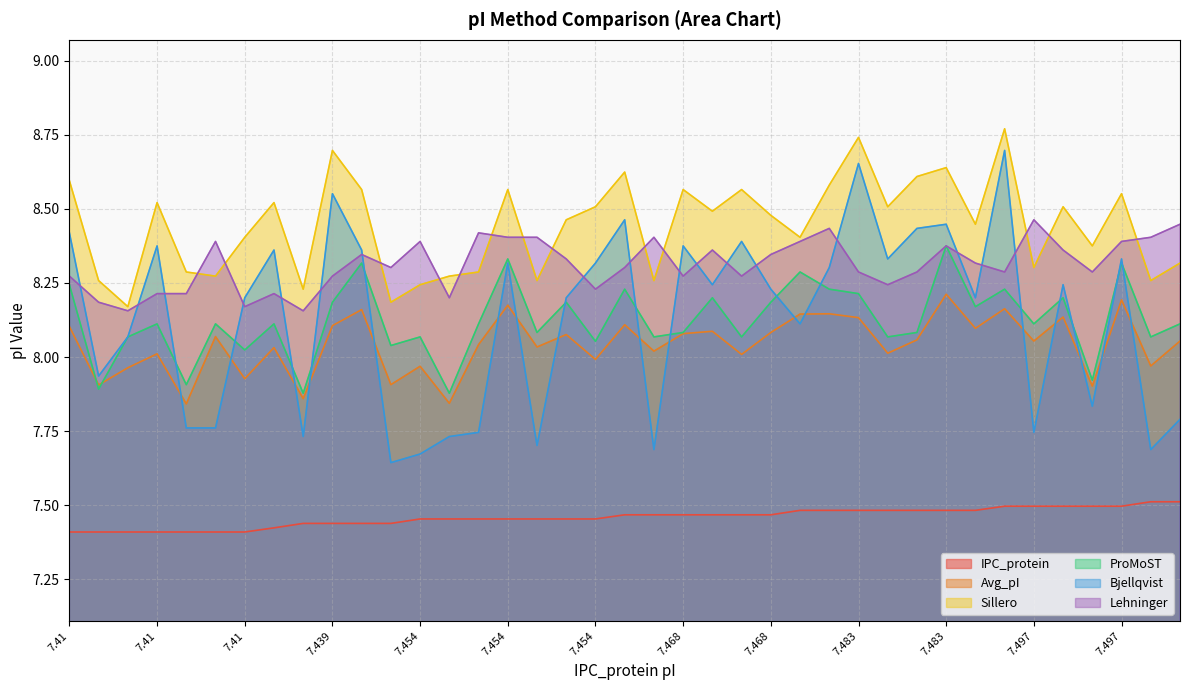

What is the maximum value shown in the chart?

8.8